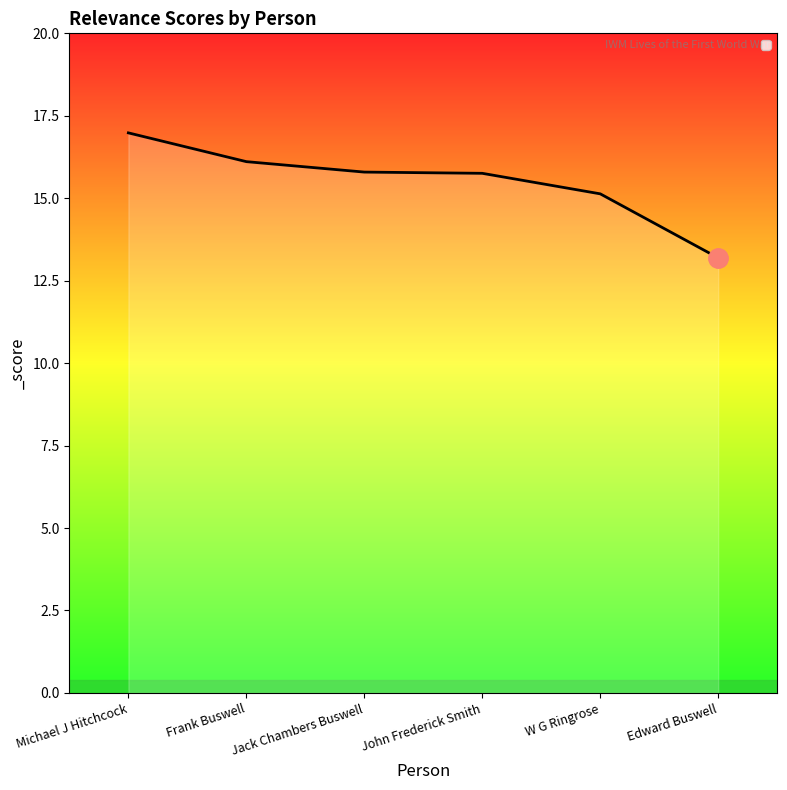

What is the sum of all values?

93.0